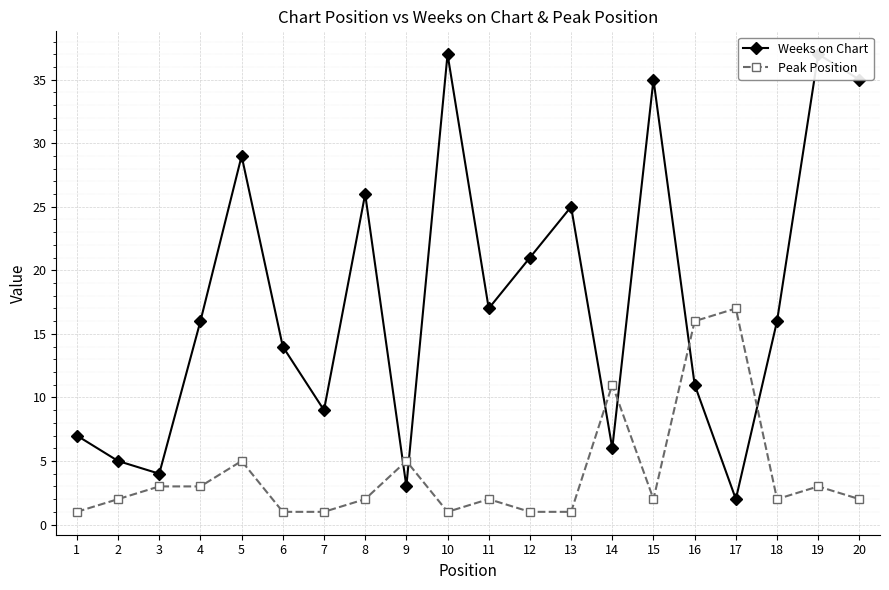

What is the highest value of the Weeks on Chart series?

37